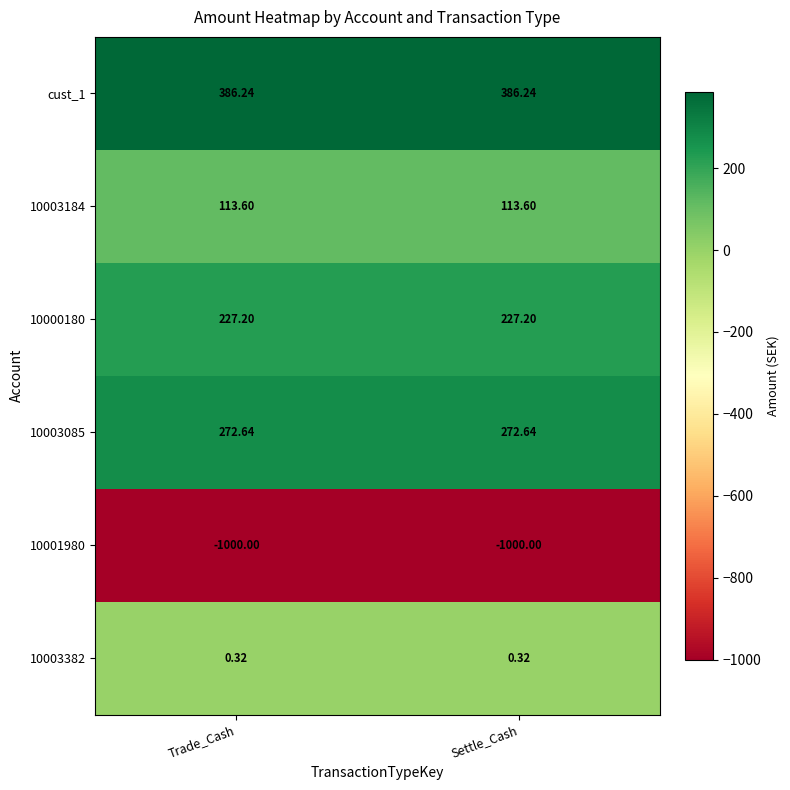

Is the value of 10000180 at Trade_Cash greater than the value of 10003382 at Settle_Cash?

Yes